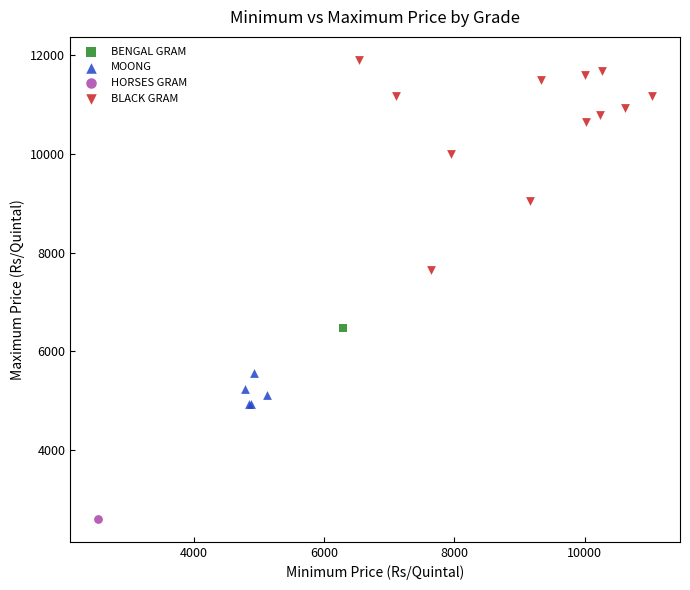

What are all the series names shown in the legend?

BENGAL GRAM, BLACK GRAM, HORSES GRAM, MOONG